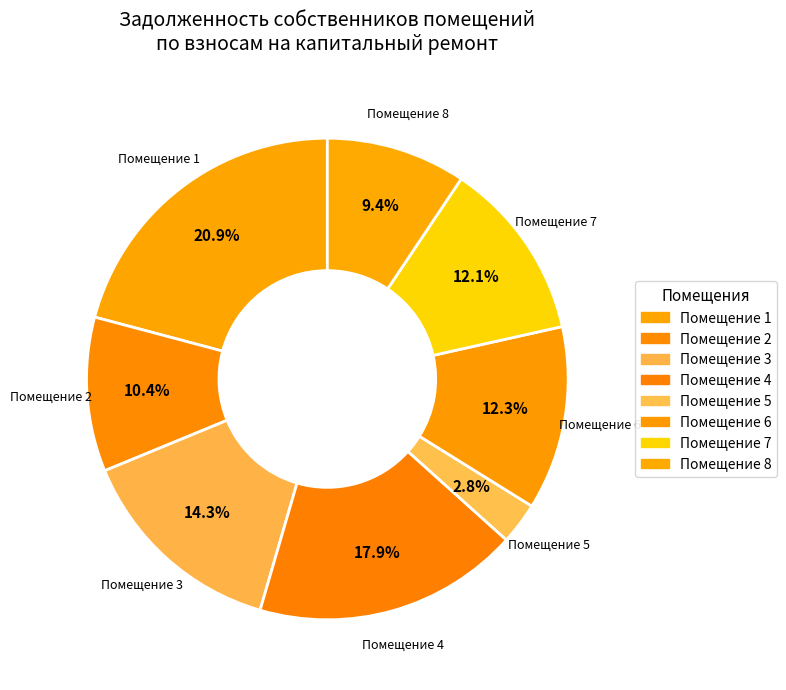

Combined, what portion of the pie is Помещение 2 and Помещение 6?

22.7%